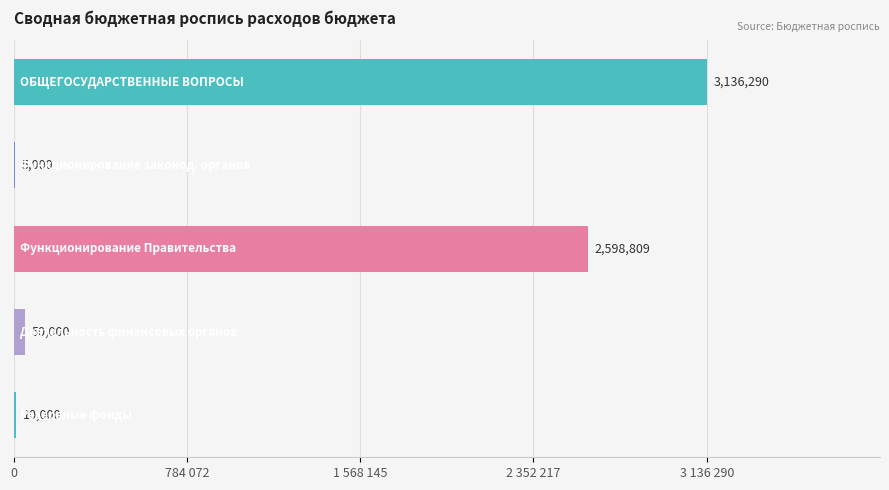

Are the bars grouped side by side (vs. stacked)?

No